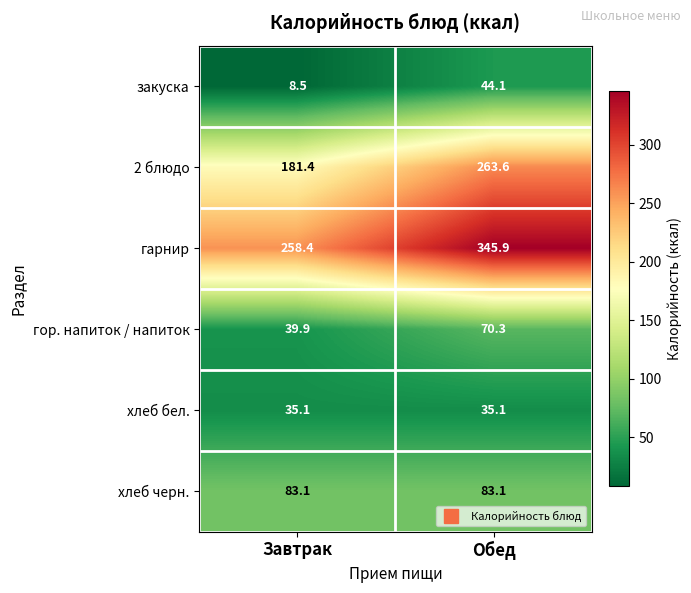

Read the хлеб бел. value at Завтрак.

35.1